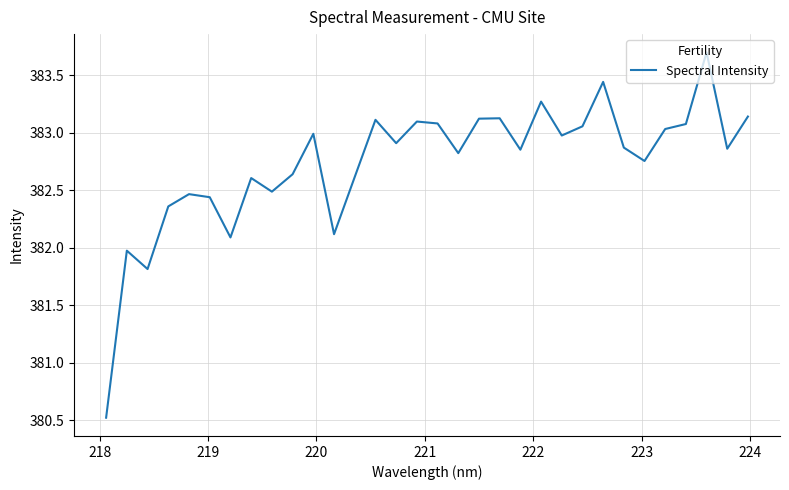

What is the difference between the second highest and second lowest values?

1.6